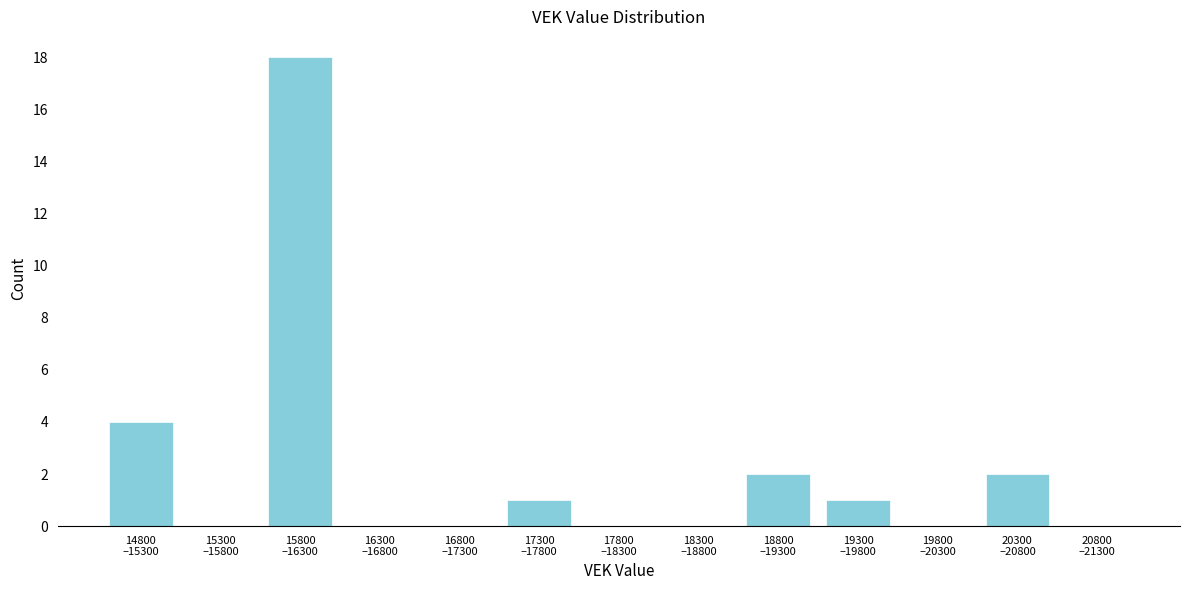

What is the maximum value shown in the chart?

18